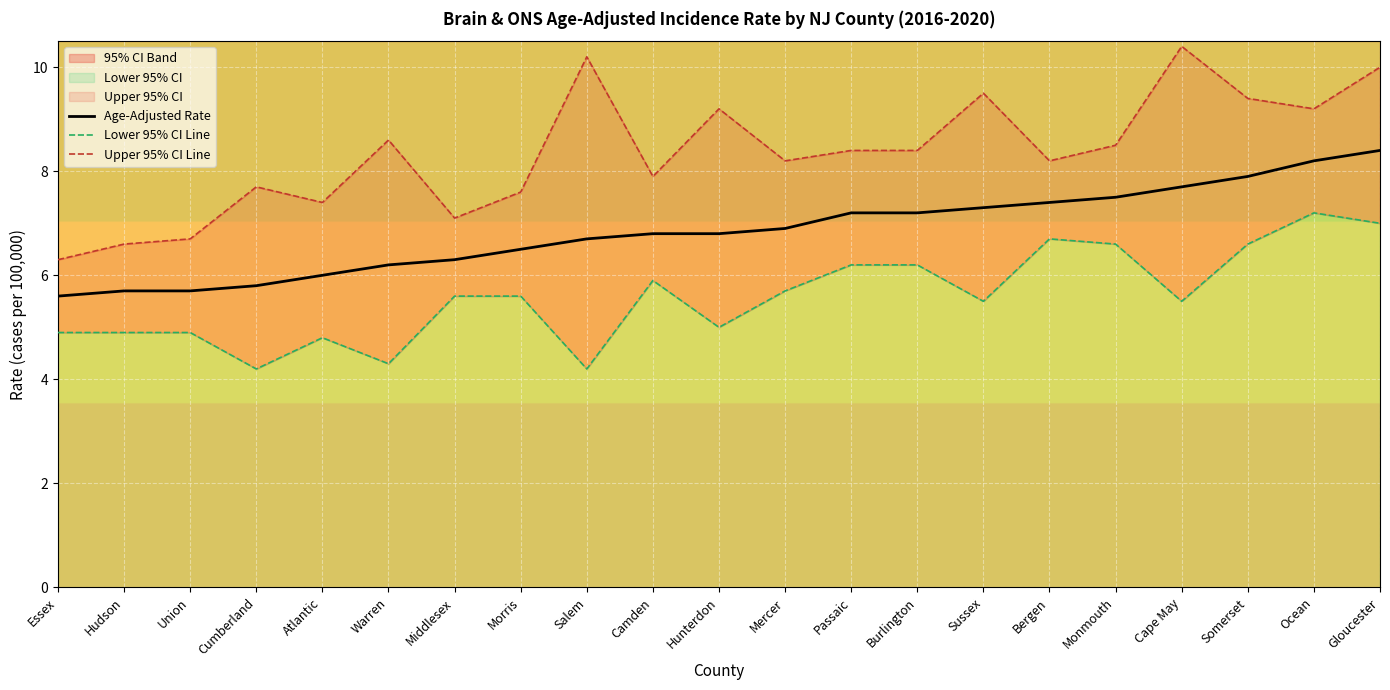

Reading left to right, list all the values displayed in this chart.

Age-Adjusted Rate: 5.6	5.7	5.7	5.8	6.0	6.2	6.3	6.5	6.7	6.8	6.8	6.9	7.2	7.2	7.3	7.4	7.5	7.7	7.9	8.2	8.4
Lower 95% CI Line: 4.9	4.9	4.9	4.2	4.8	4.3	5.6	5.6	4.2	5.9	5.0	5.7	6.2	6.2	5.5	6.7	6.6	5.5	6.6	7.2	7.0
Upper 95% CI Line: 6.3	6.6	6.7	7.7	7.4	8.6	7.1	7.6	10.2	7.9	9.2	8.2	8.4	8.4	9.5	8.2	8.5	10.4	9.4	9.2	10.0